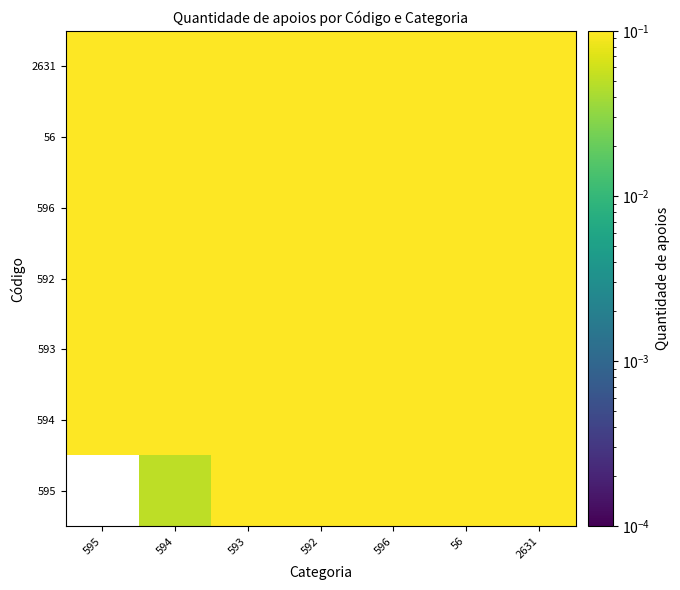

What is the maximum value shown in the chart?

1.9